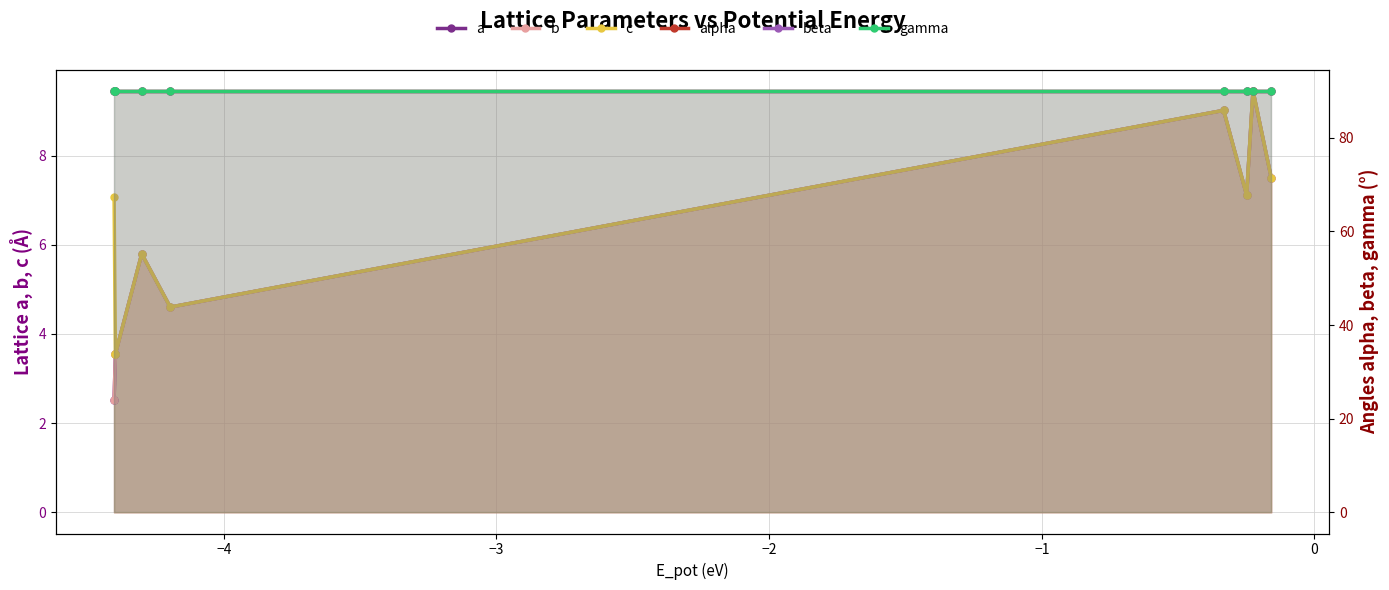

What are all the series names shown in the legend?

a, b, c, alpha, beta, gamma